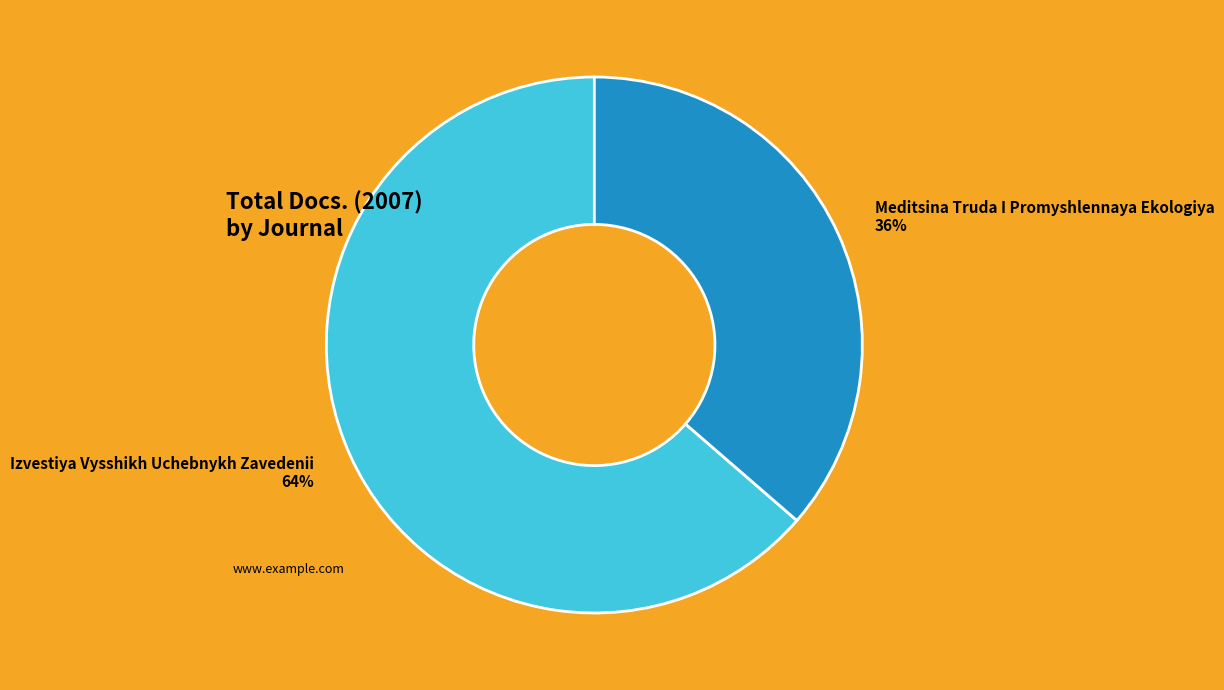

To the nearest percent, what is the combined percentage of Meditsina Truda I Promyshlennaya Ekologiya and Izvestiya Vysshikh Uchebnykh Zavedenii?

100%